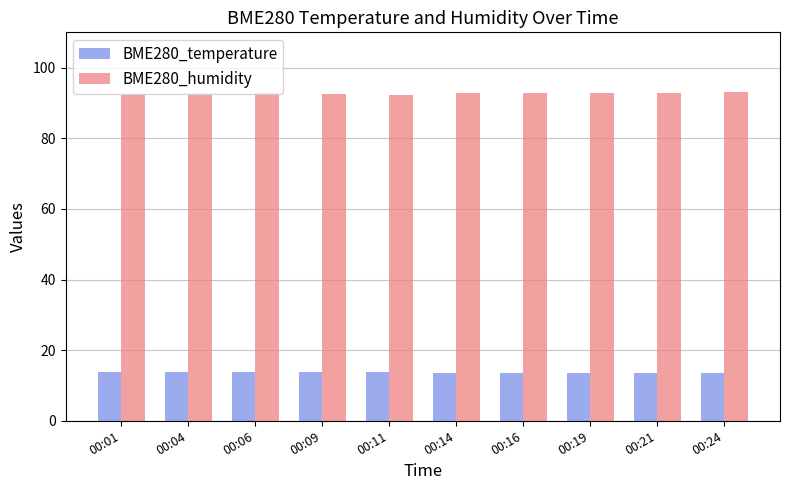

What is the value of the BME280_temperature bar at the 6th from the left?

13.6